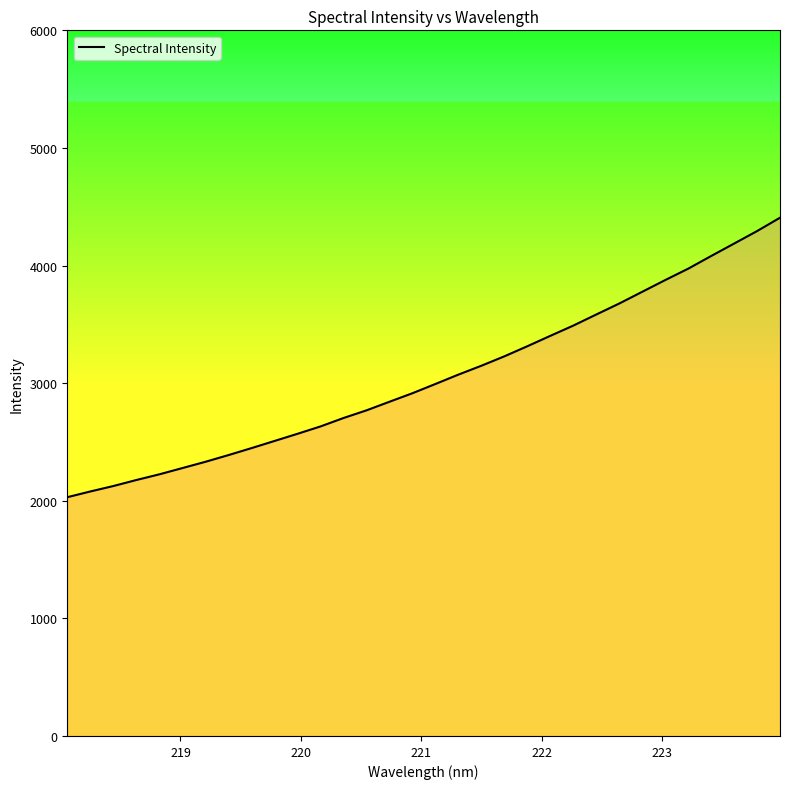

What is the smallest value displayed?

2030.2